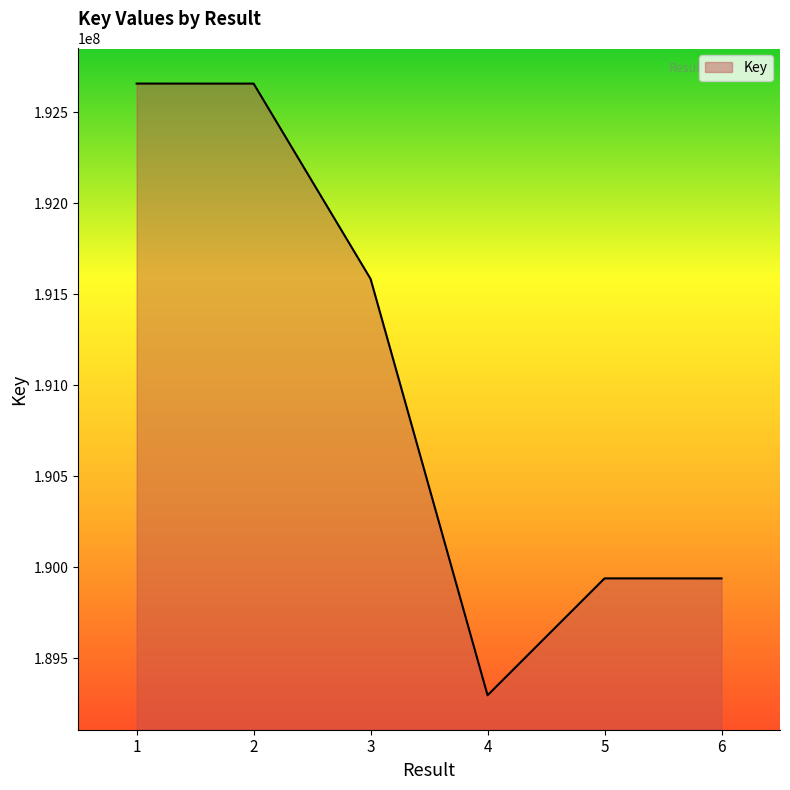

The value at 2 is 325427841. True or false?

False